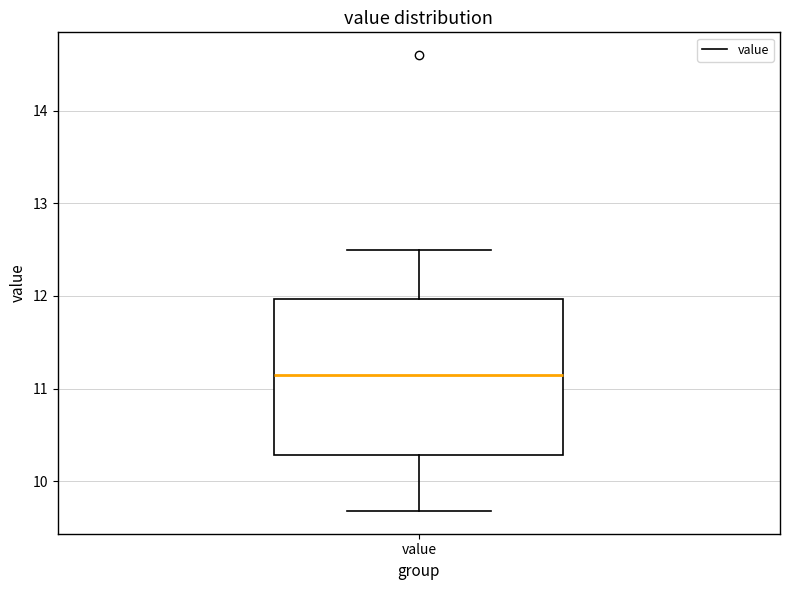

Where is the upper edge of the box for value on the y-axis? The values are not printed on the chart, so give them approximately, as read against the axis.

12.0